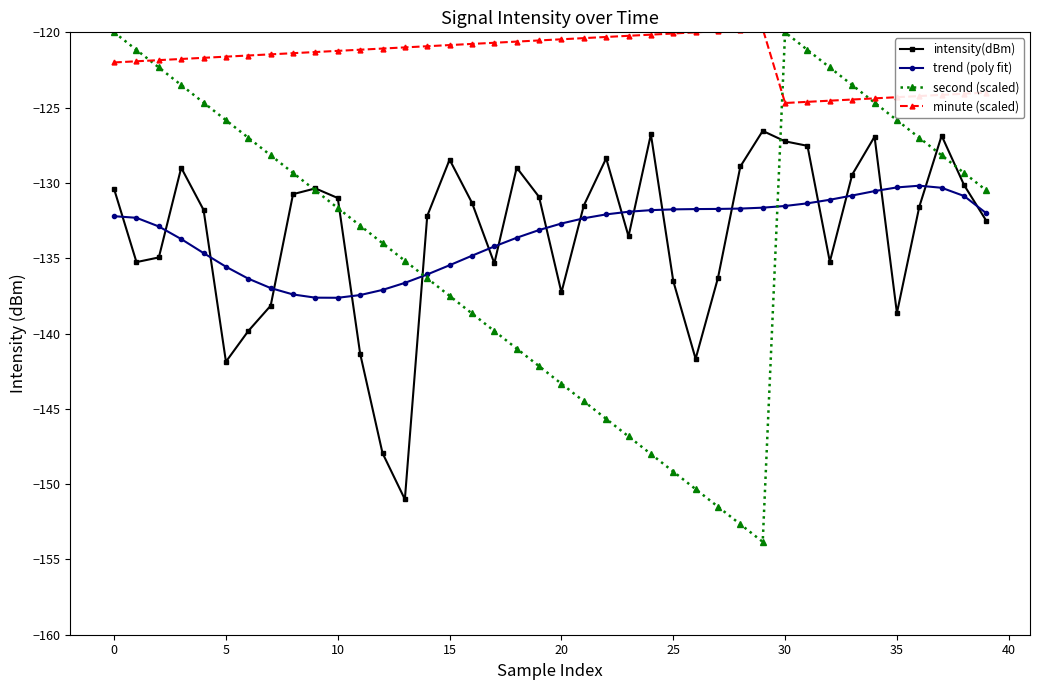

In second (scaled), how many points are lower than both neighbors (excluding endpoints)?

1